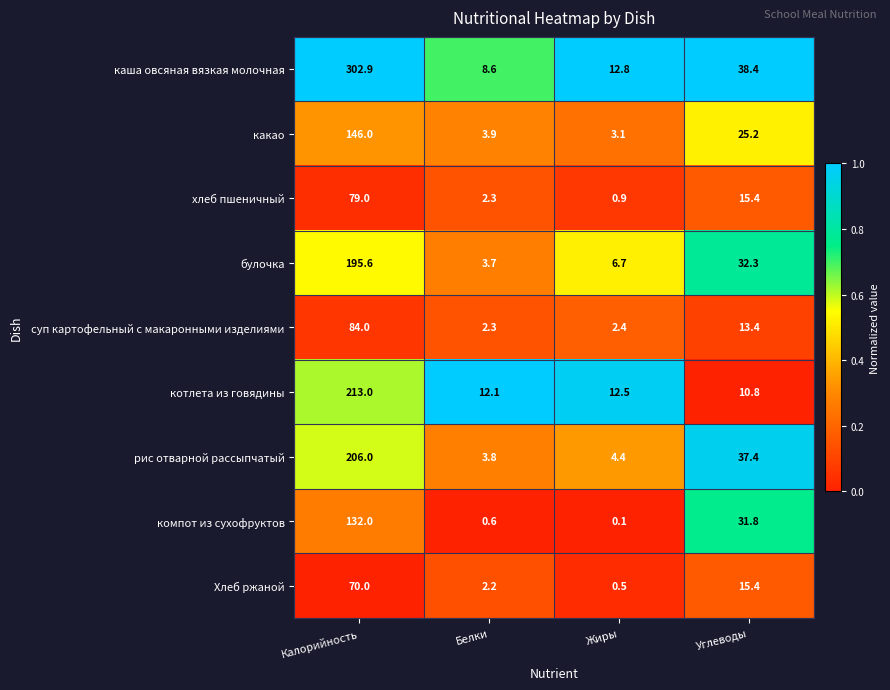

The рис отварной рассыпчатый series shows 3.8 at Белки. True or false?

True